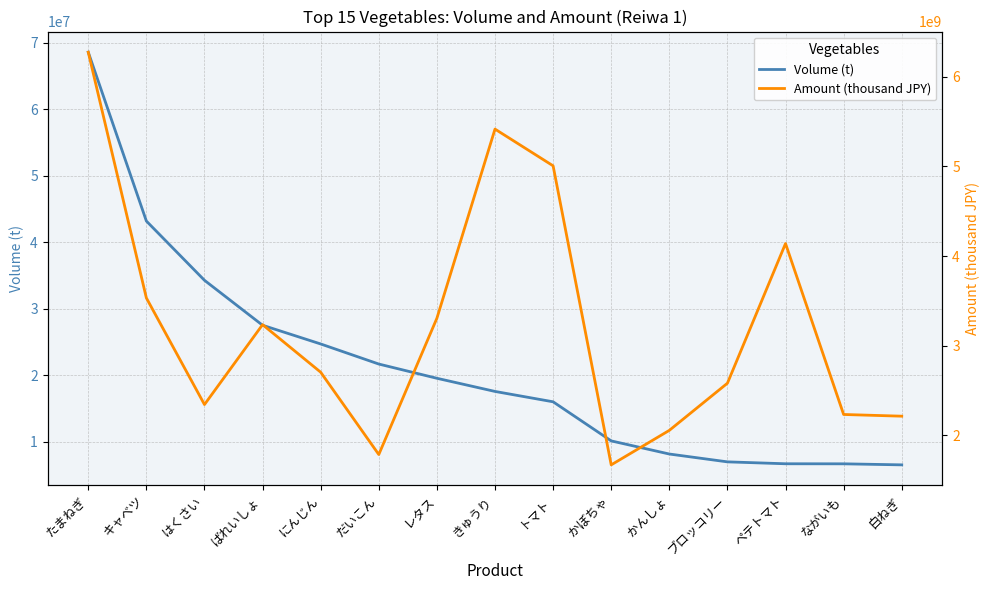

Where is the first local minimum for Amount (thousand JPY)?

はくさい